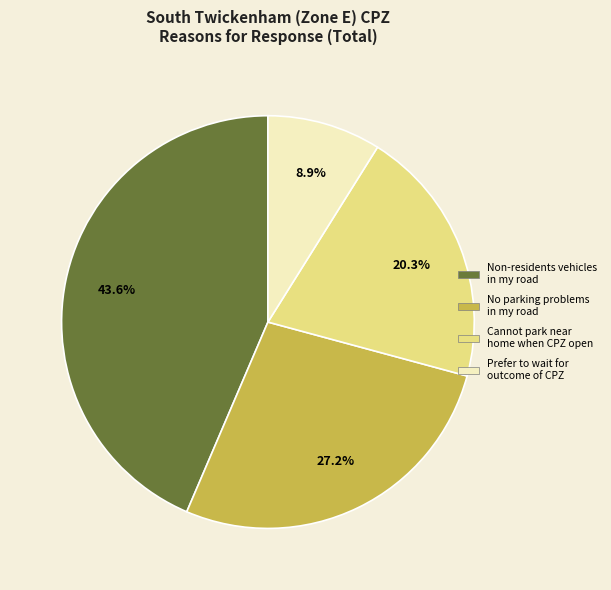

Is there a majority slice in this chart?

No